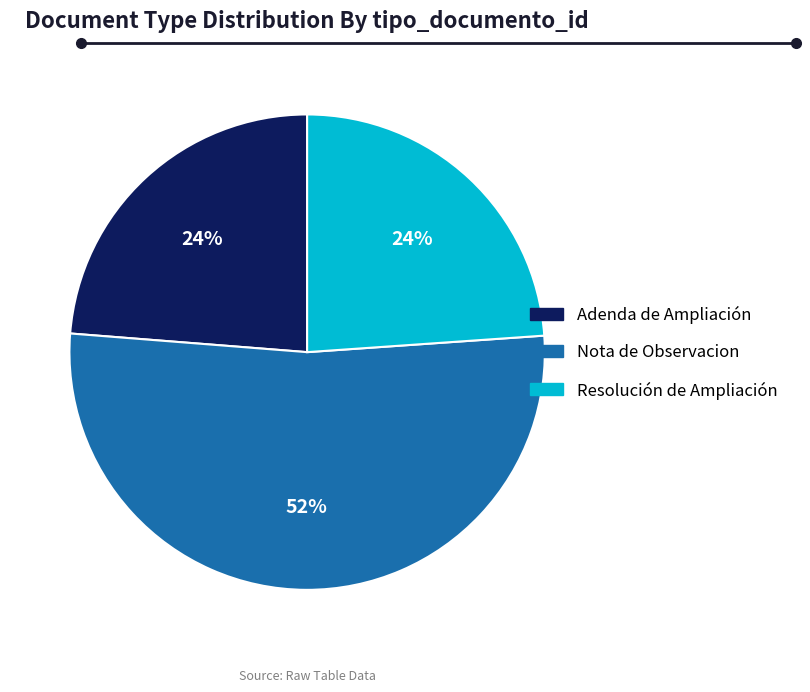

To the nearest percent, what is the average slice percentage?

33%